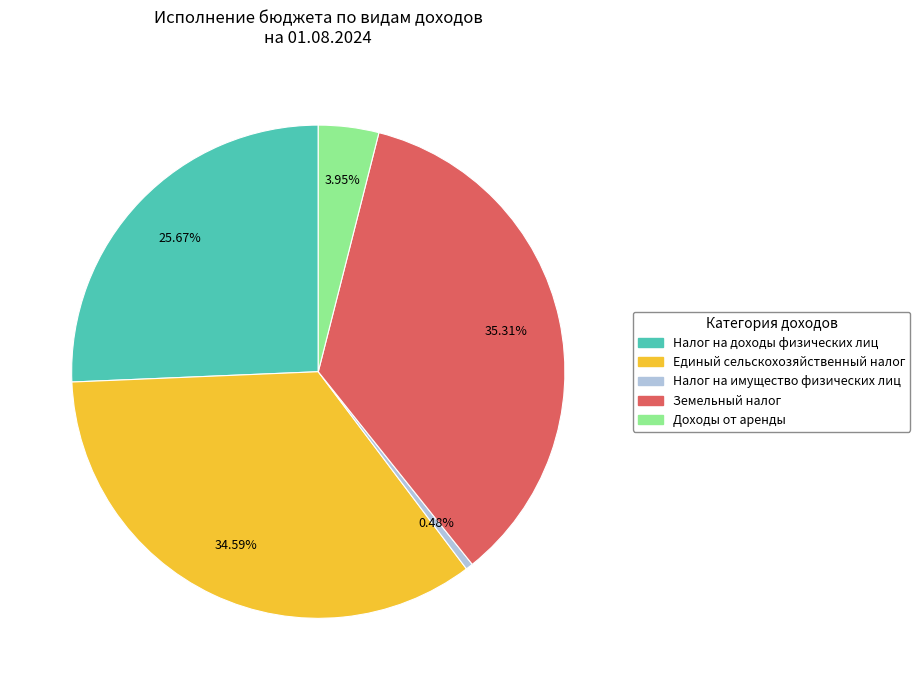

Is there any slice that represents more than half of the pie?

No